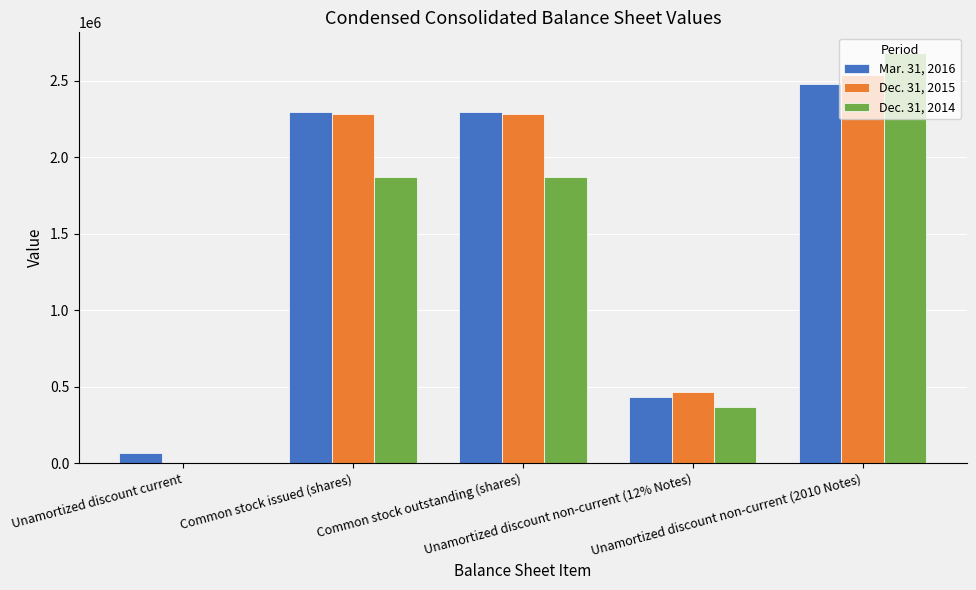

Count the number of data series in this chart.

3